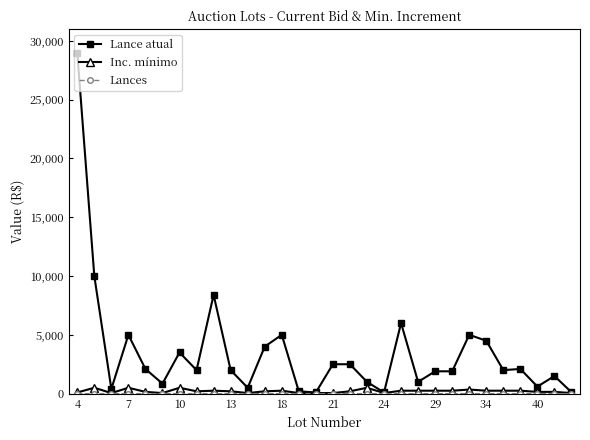

Which series has the widest spread of values?

Lance atual